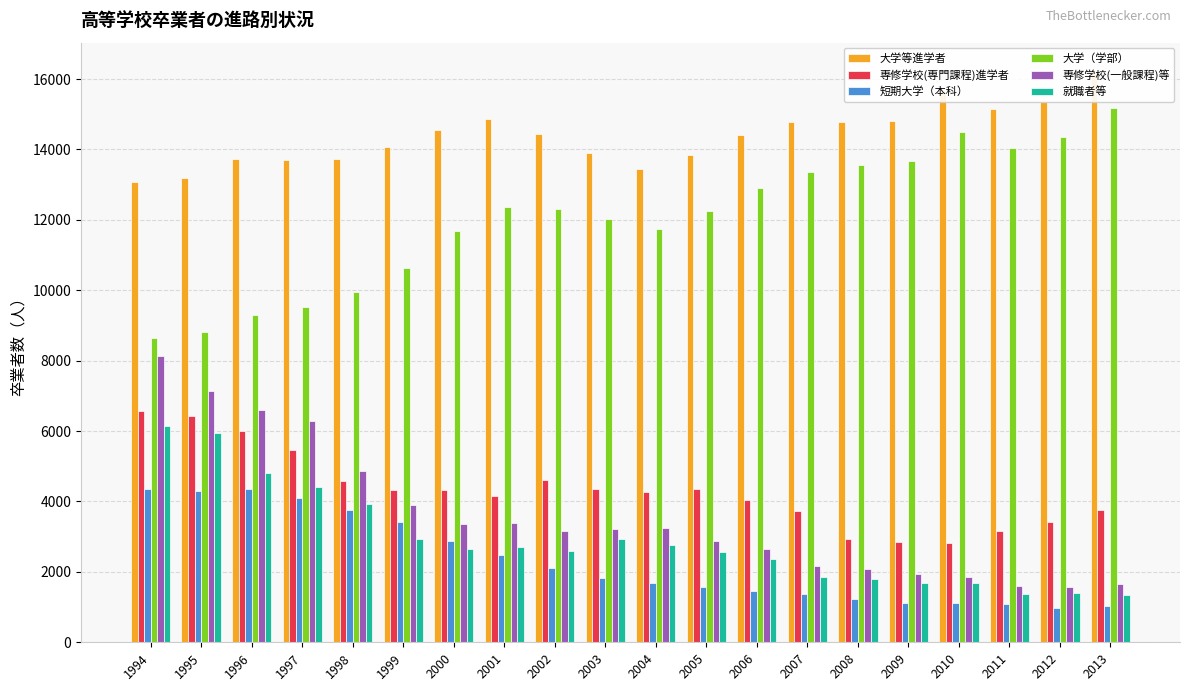

Is the value of 就職者等 at 2000 greater than the value of 専修学校(一般課程)等 at 1998?

No